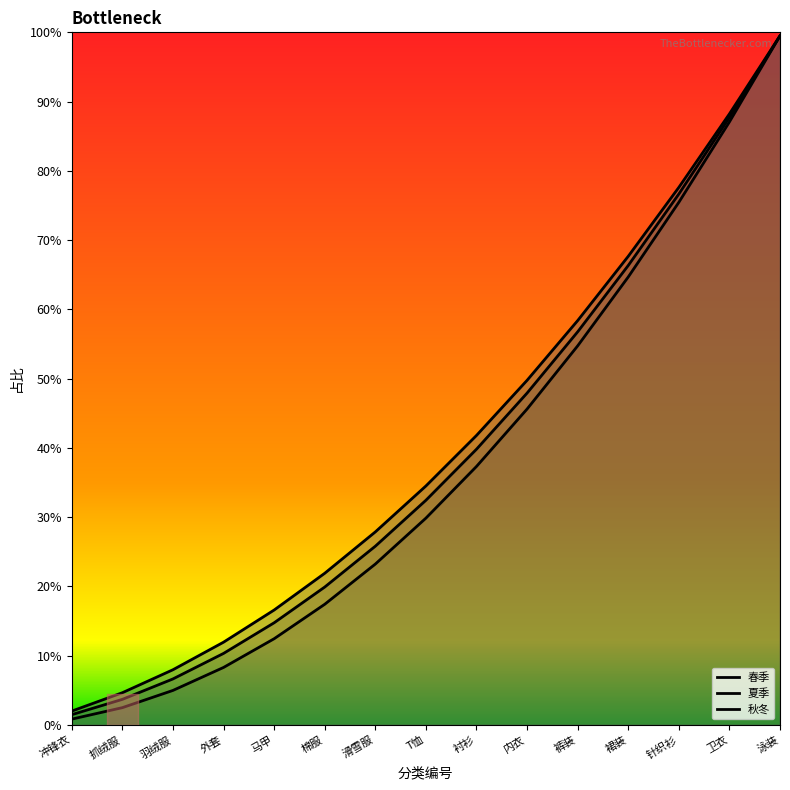

The 夏季 series shows 11.5 at 内衣. True or false?

False